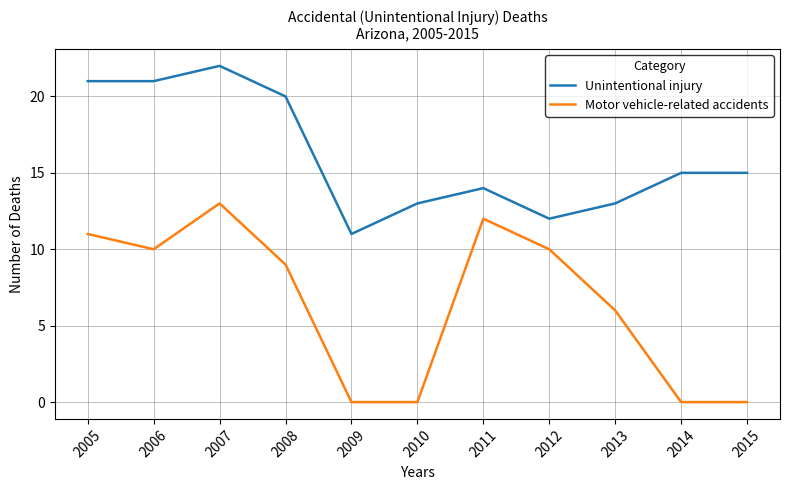

Is it true that Unintentional injury equals 15 at 2015?

True